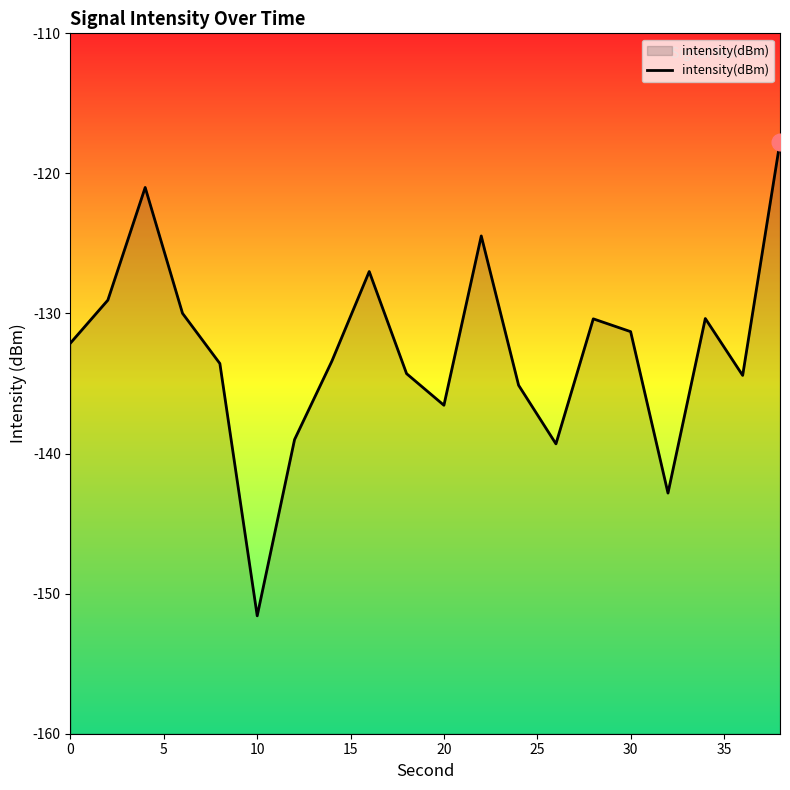

What is the minimum value shown in the chart?

-151.6